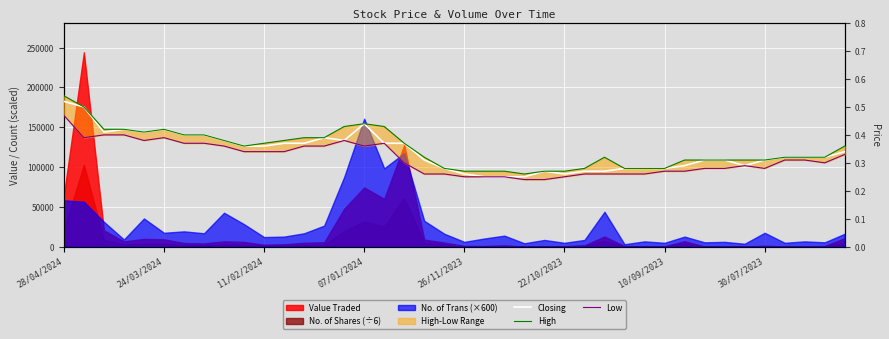

Reading left to right, transcribe all the data shown in this chart.

Closing: 0.5	0.5	0.4	0.4	0.4	0.4	0.4	0.4	0.4	0.4	0.4	0.4	0.4	0.4	0.4	0.4	0.4	0.4	0.3	0.3	0.3	0.2	0.2	0.2	0.3	0.3	0.3	0.3	0.3	0.3	0.3	0.3	0.3	0.3	0.3	0.3	0.3	0.3	0.3	0.3
High: 0.5	0.5	0.4	0.4	0.4	0.4	0.4	0.4	0.4	0.4	0.4	0.4	0.4	0.4	0.4	0.4	0.4	0.4	0.3	0.3	0.3	0.3	0.3	0.3	0.3	0.3	0.3	0.3	0.3	0.3	0.3	0.3	0.3	0.3	0.3	0.3	0.3	0.3	0.3	0.4
Low: 0.5	0.4	0.4	0.4	0.4	0.4	0.4	0.4	0.4	0.3	0.3	0.3	0.4	0.4	0.4	0.4	0.4	0.3	0.3	0.3	0.2	0.2	0.2	0.2	0.2	0.2	0.3	0.3	0.3	0.3	0.3	0.3	0.3	0.3	0.3	0.3	0.3	0.3	0.3	0.3